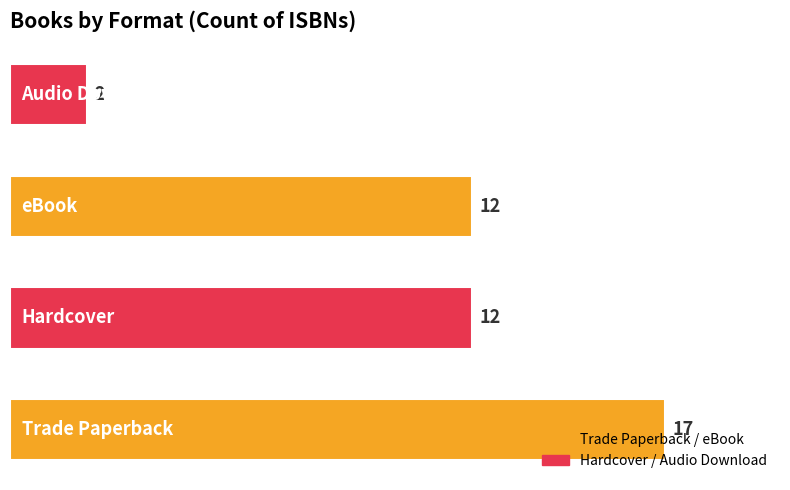

How many values are between 12 and 17?

3